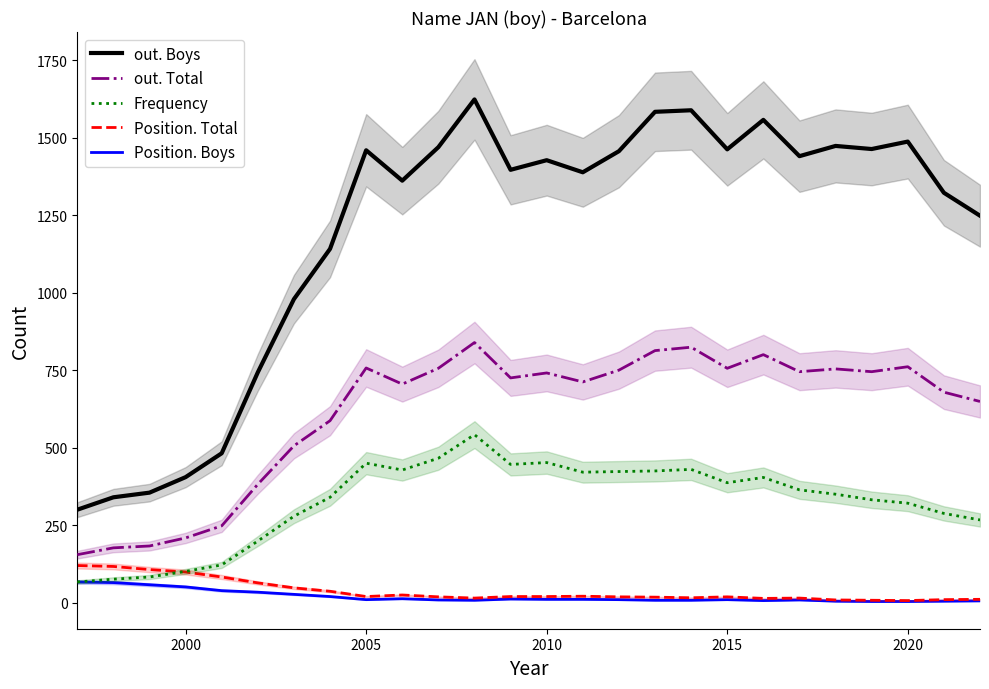

List the series in order of their peak value, highest first.

out. Boys, out. Total, Frequency, Position. Total, Position. Boys